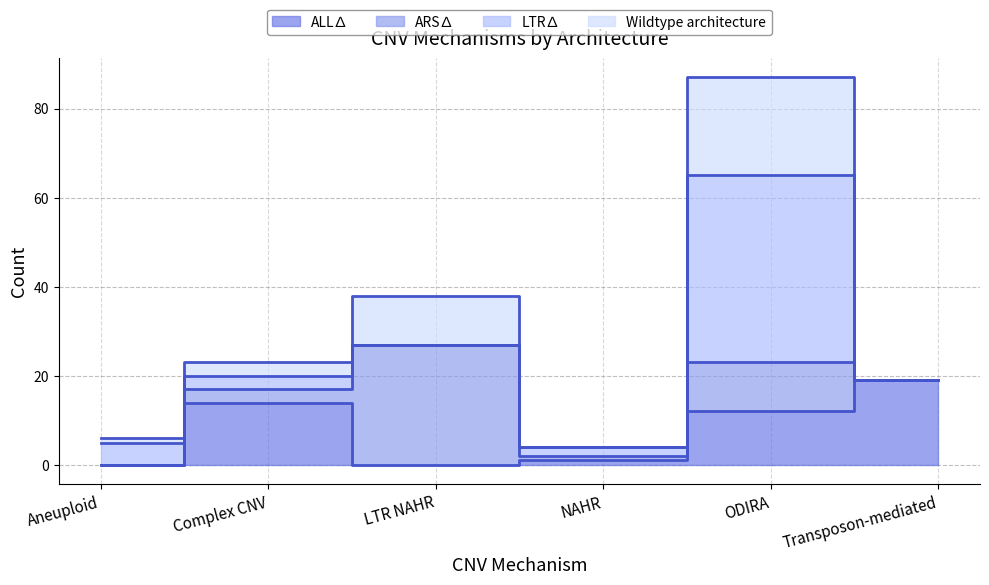

What is the highest value of the ALL∆ series?

19